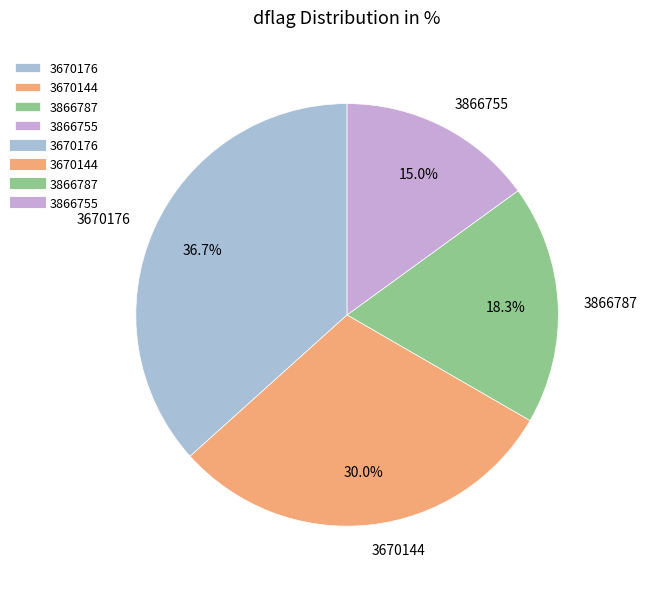

The 3670176 slice represents 51% of the pie. True or false?

False